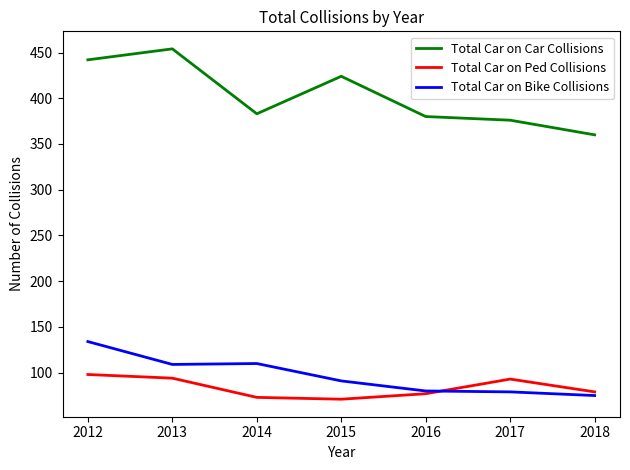

What is the approximate value of Total Car on Ped Collisions at 2013?

94